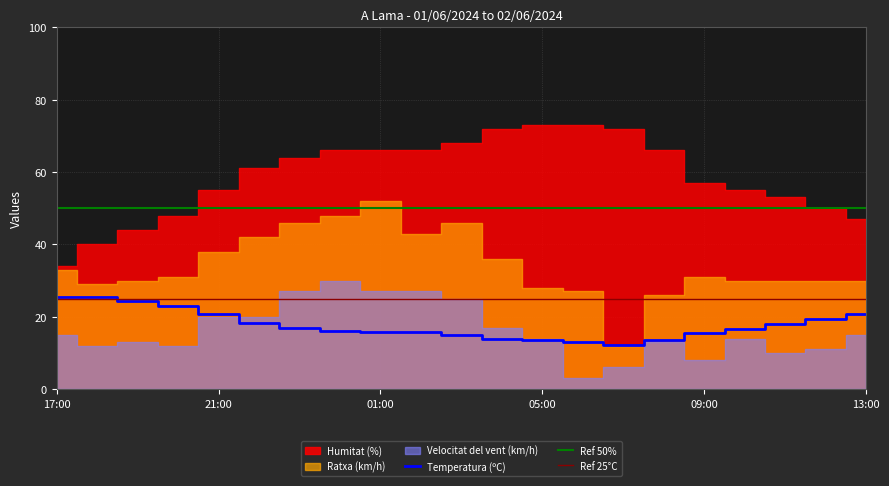

What is the label of the 13th point from the left?

05:00